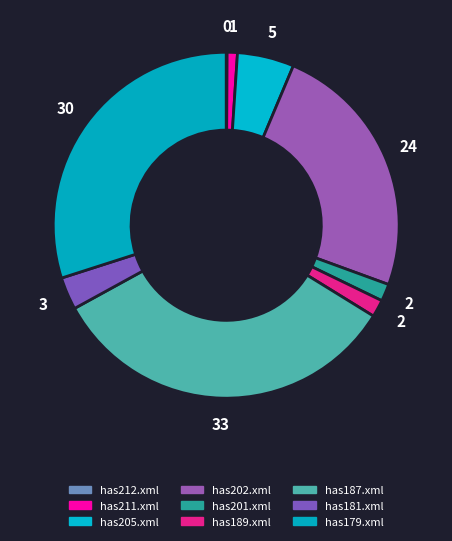

True or false: has202.xml accounts for 34% of the total.

False